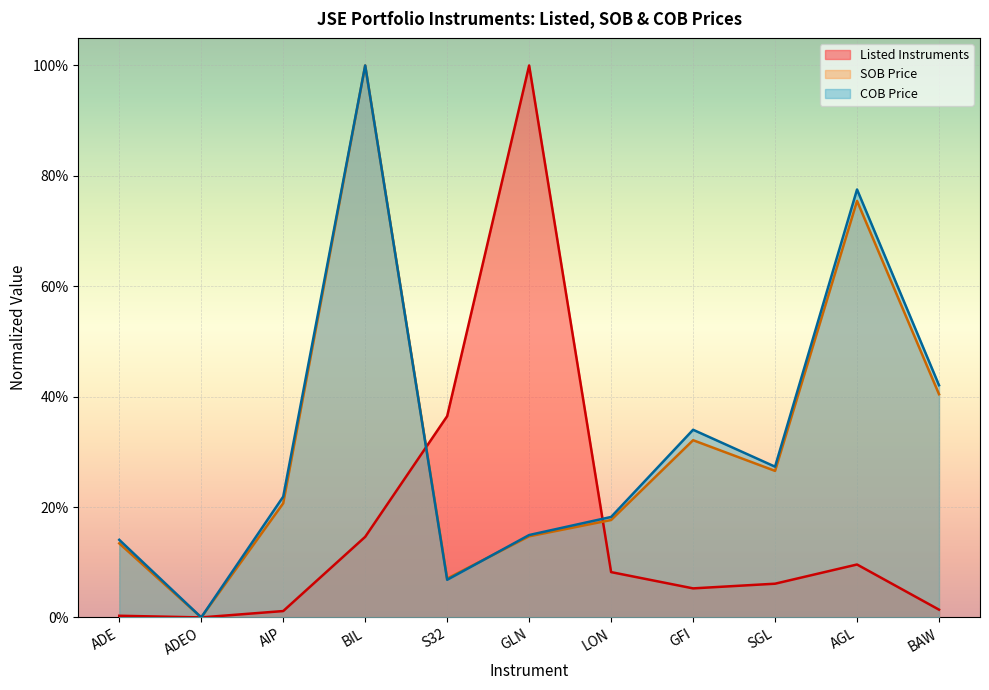

At which category does COB Price reach its first local valley?

ADEO